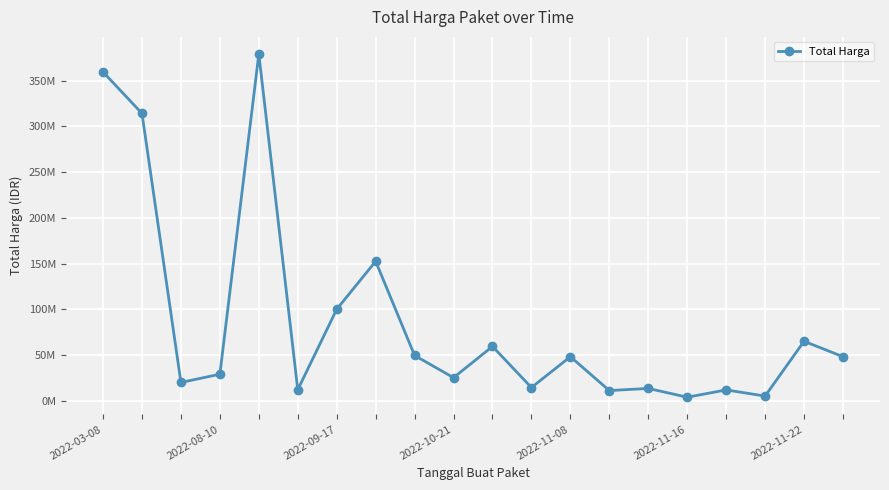

Is this an area chart (filled region under the line)?

No